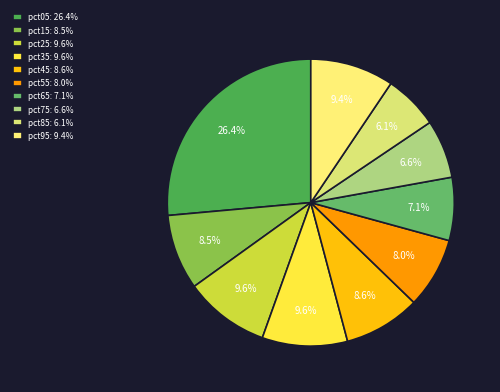

Combined, what portion of the pie is pct85 and pct45?

14.8%